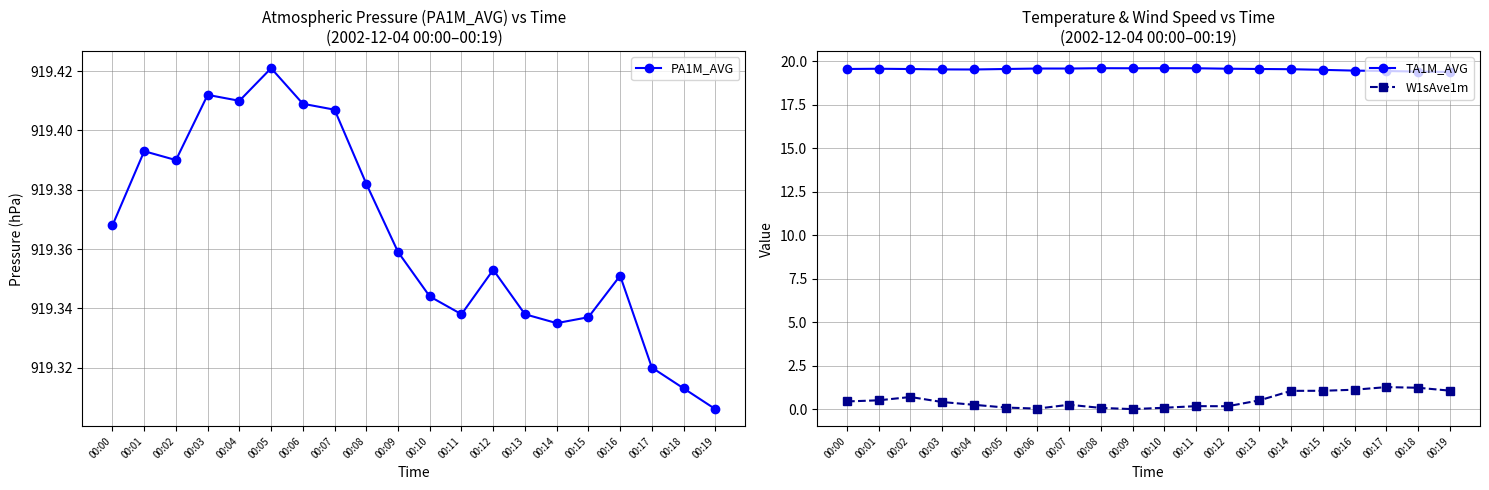

True or false: W1sAve1m has a value of 1.1 at 00:16.

True